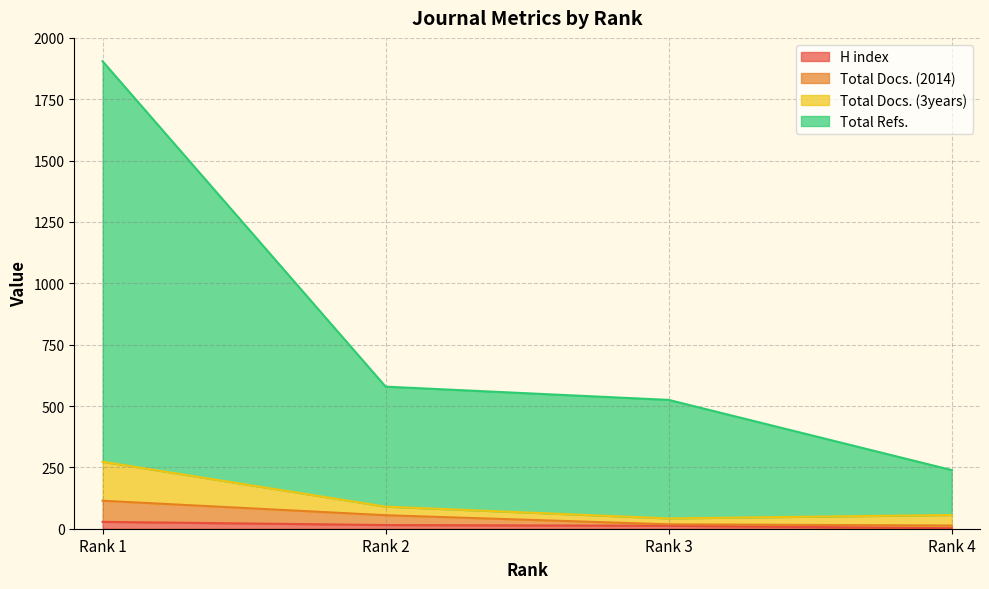

Rank the series at Rank 1 from lowest to highest value.

H index, Total Docs. (2014), Total Docs. (3years), Total Refs.